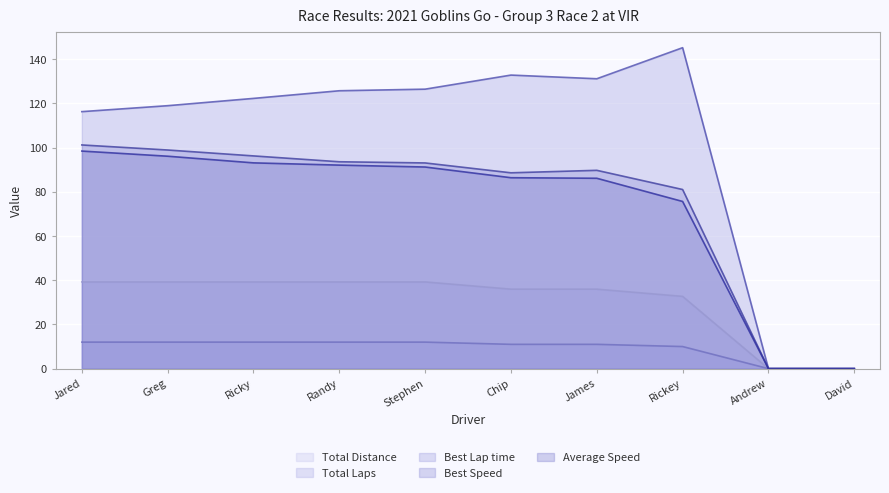

How many lines are shown in the chart?

5